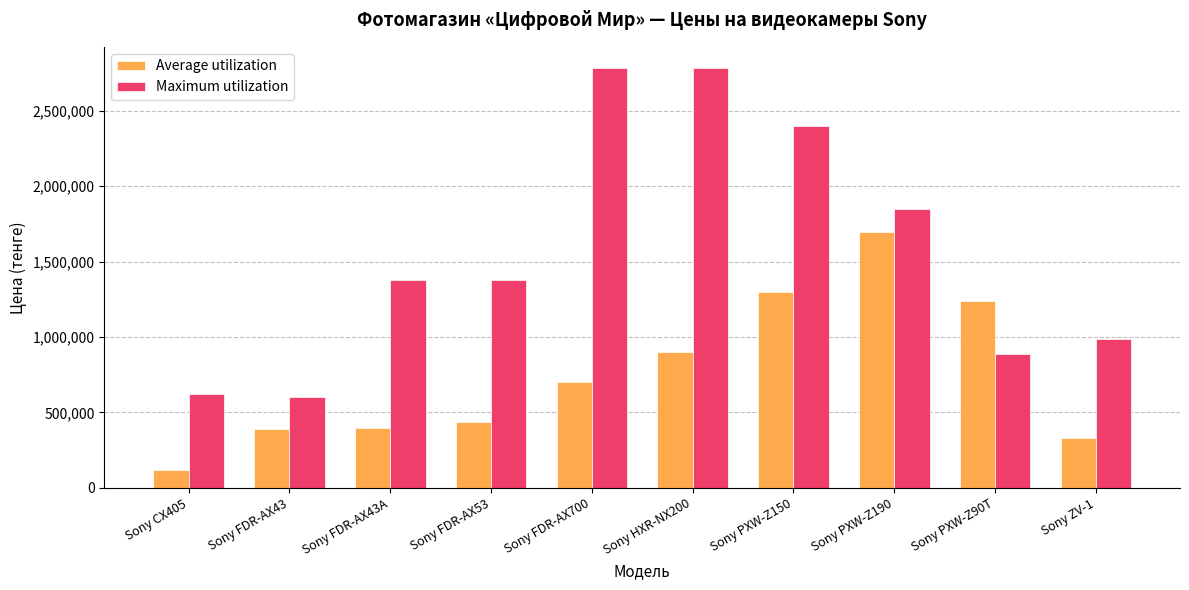

What value does the Maximum utilization series have at Sony HXR-NX200?

2785000